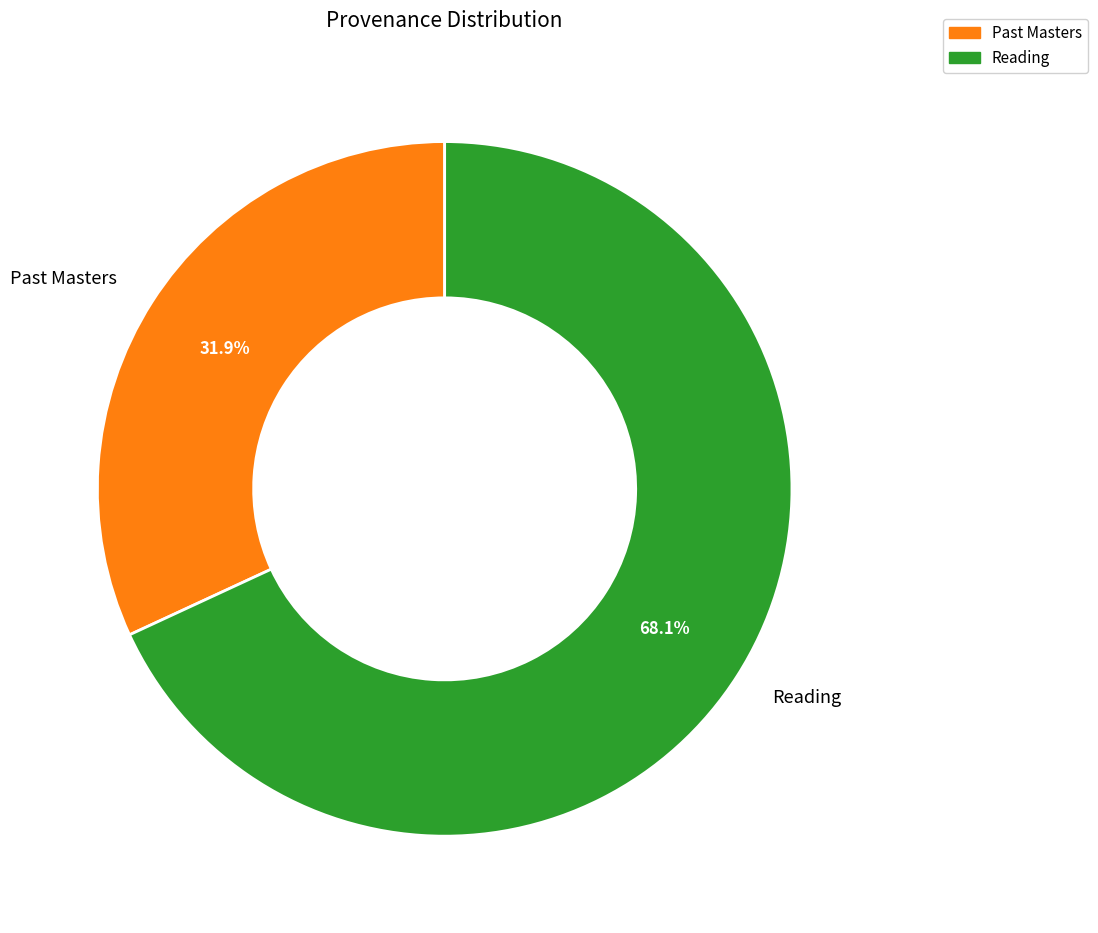

How much of the chart is everything except Reading?

31.9%